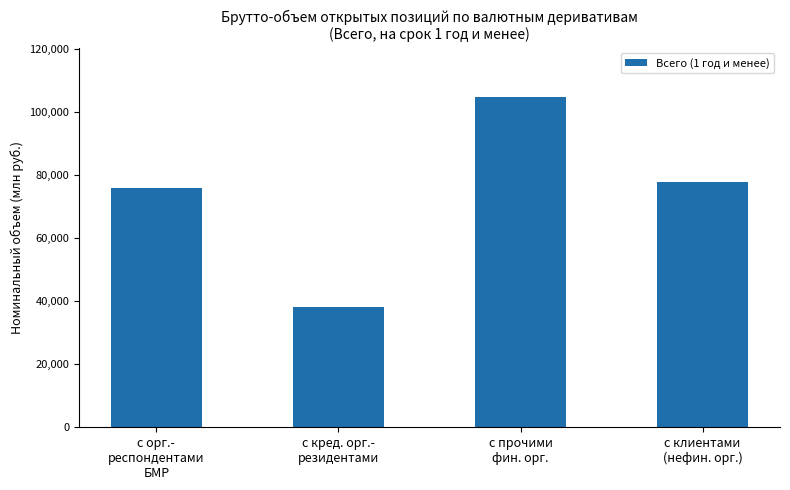

What is the difference between the values at с кред. орг.-
резидентами and с прочими
фин. орг.?

66667.6